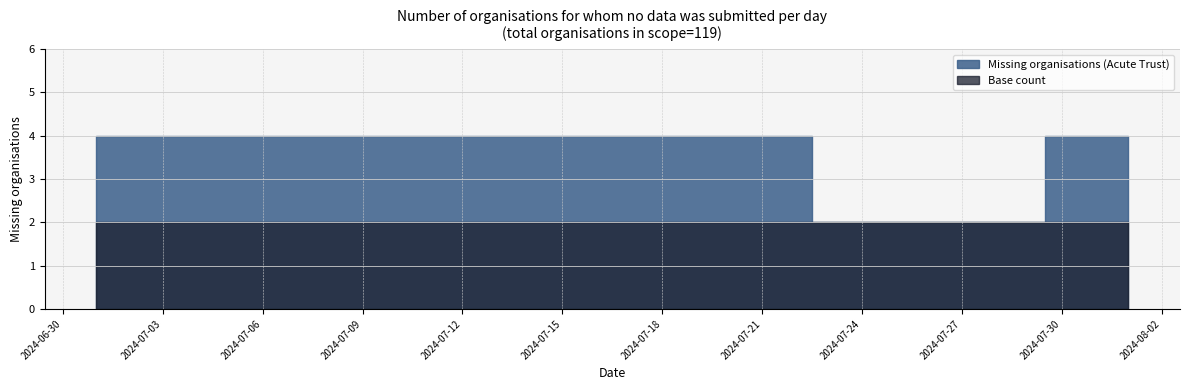

What position from the right is 2024-07-10?

23